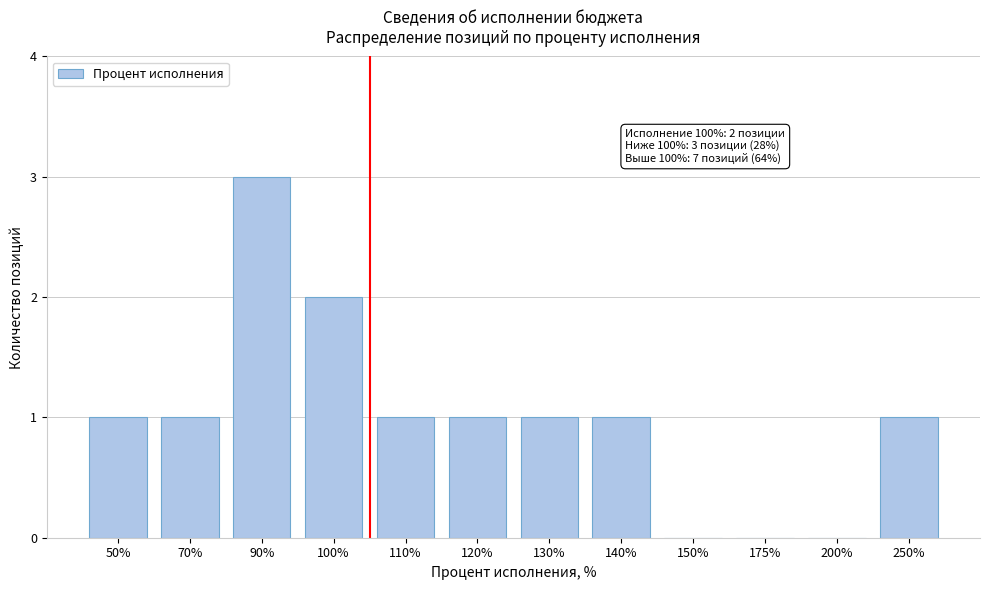

Reading left to right, transcribe all the data shown in this chart.

50%=1	70%=1	90%=3	100%=2	110%=1	120%=1	130%=1	140%=1	150%=0	175%=0	200%=0	250%=1